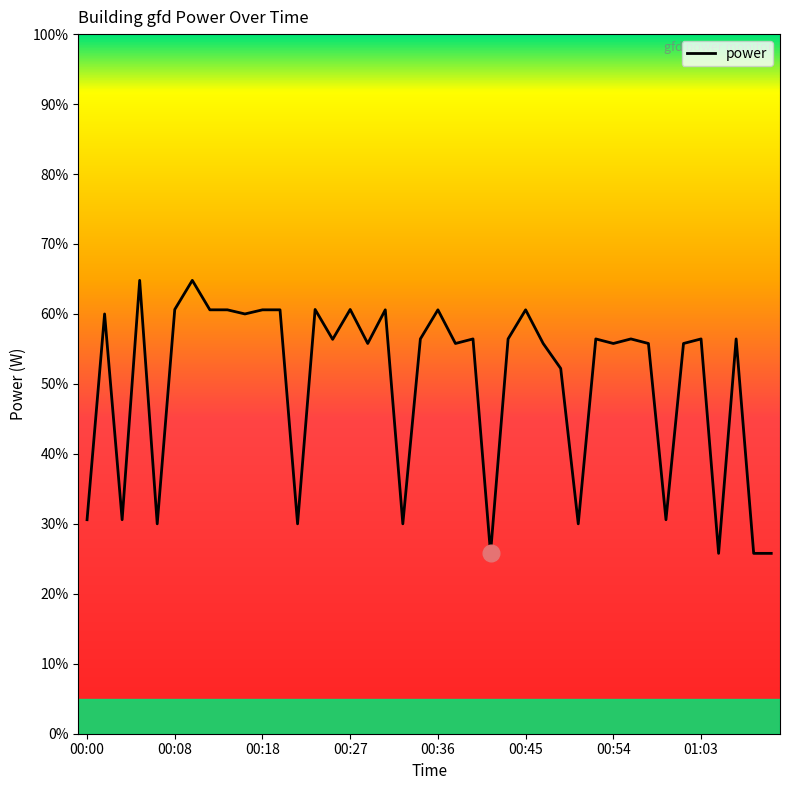

What is the smallest value displayed?

25.8